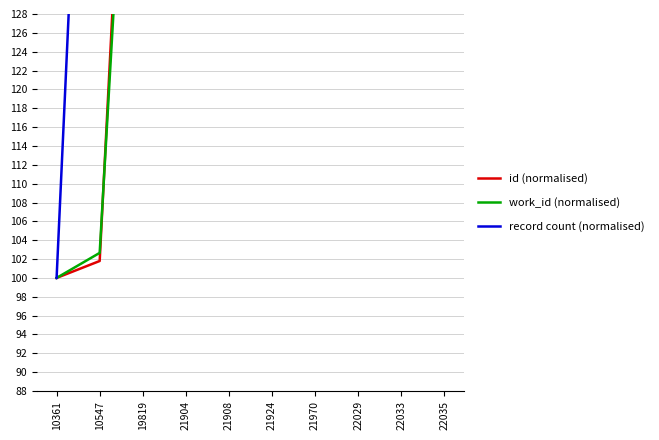

What is the sum of all record count (normalised) values?

5500.0